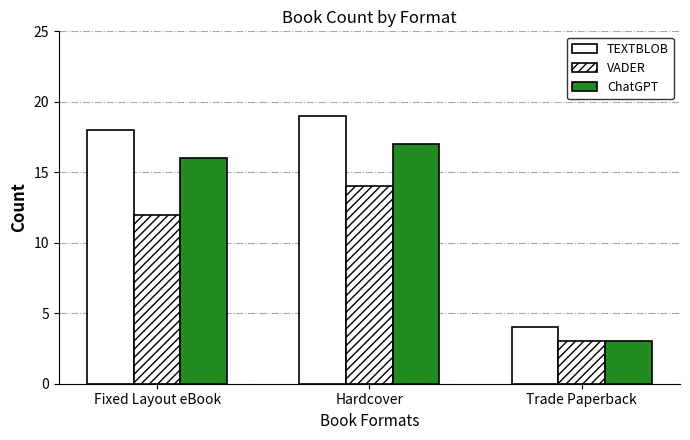

What position from the left is Hardcover?

2